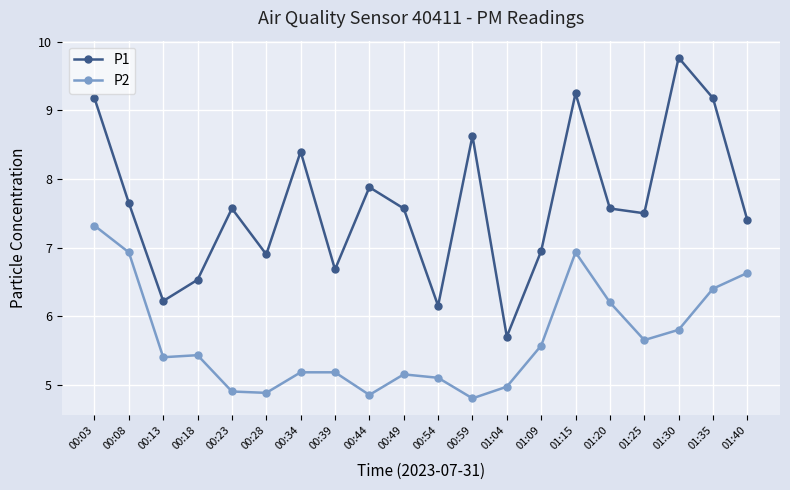

At 01:30, list the series in order from smallest to largest.

P2, P1